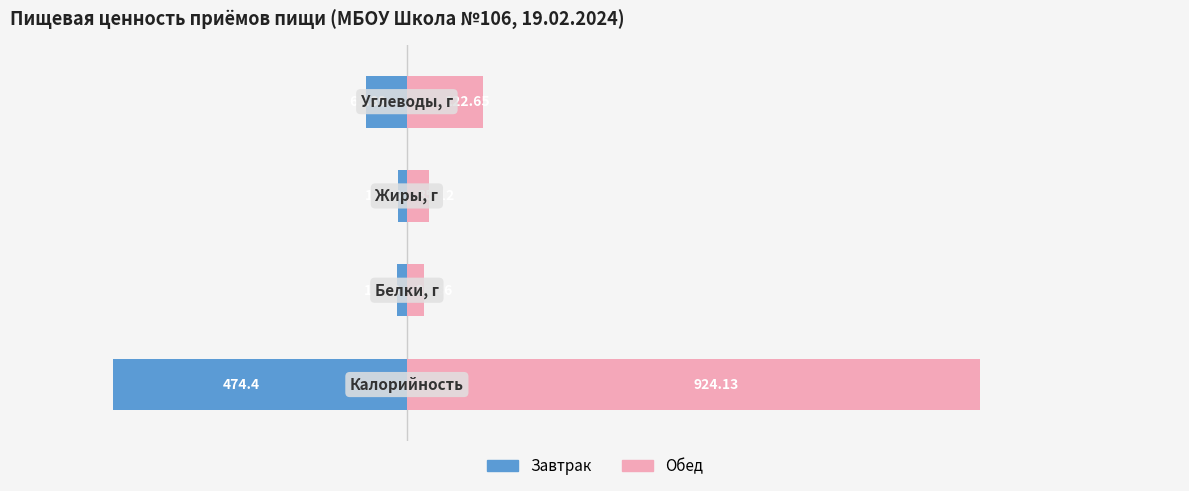

List the series in order of their peak value, lowest first.

Завтрак, Обед